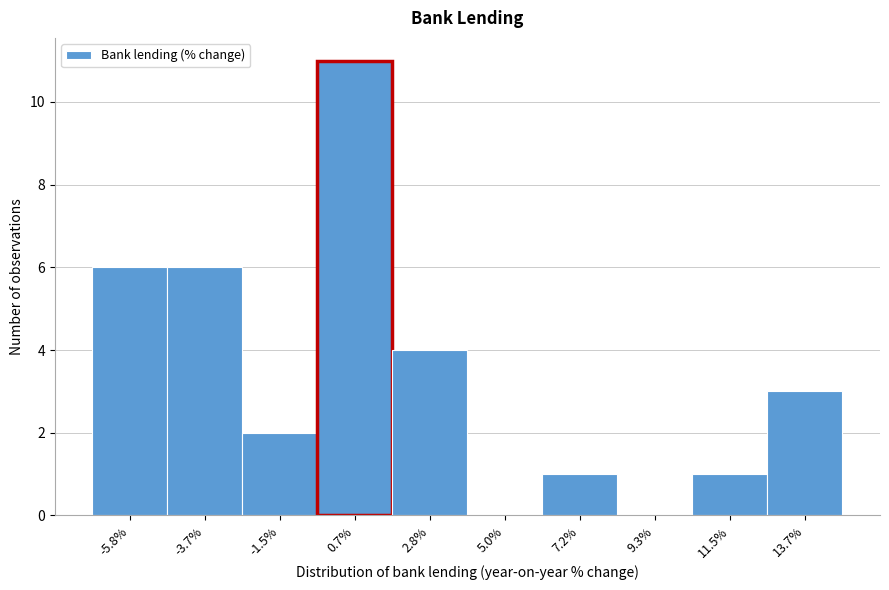

Reading left to right, extract all data points from this chart.

-5.8%=6	-3.7%=6	-1.5%=2	0.7%=11	2.8%=4	5.0%=0	7.2%=1	9.3%=0	11.5%=1	13.7%=3